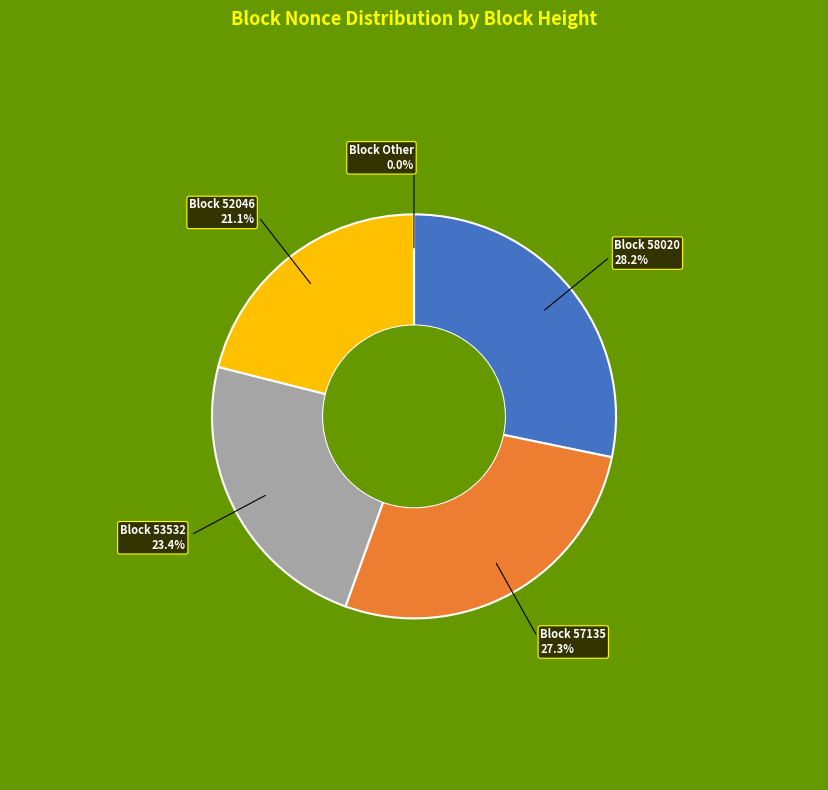

What is the ratio of the value at Block 58020 to the value at Block 57135?

1.0